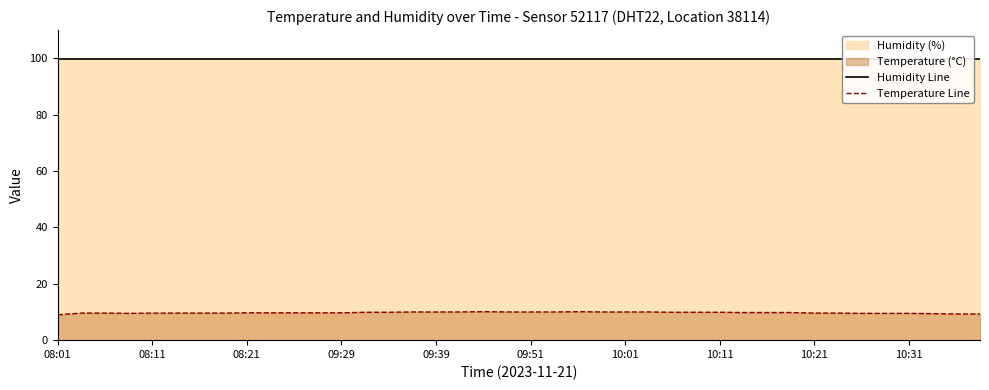

The value of Temperature Line at 09:29 is 13.6. True or false?

False